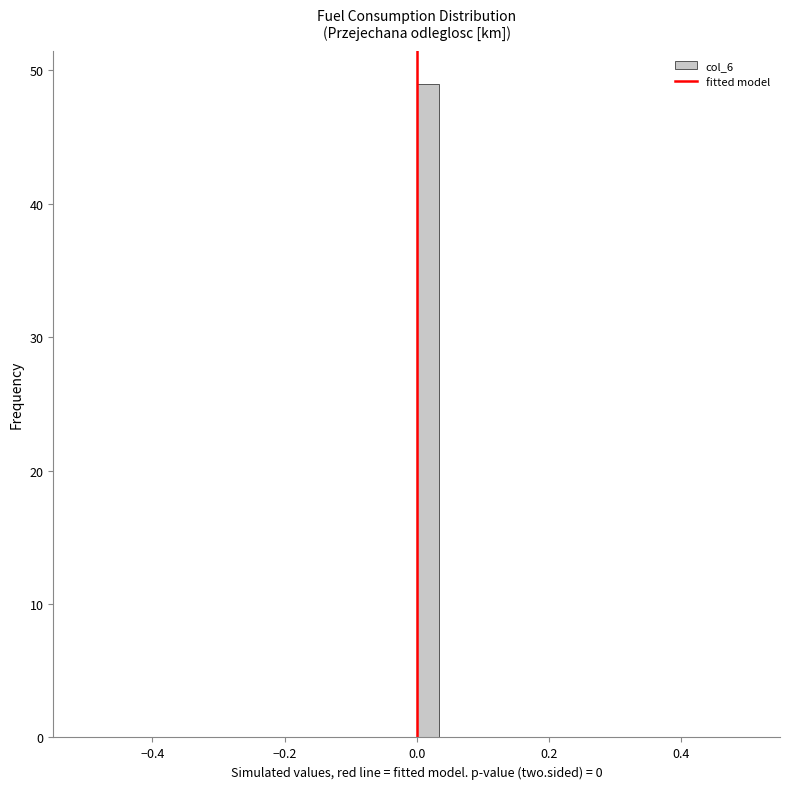

Read against the x-axis, roughly where is the centre of the tallest bar?

0.02